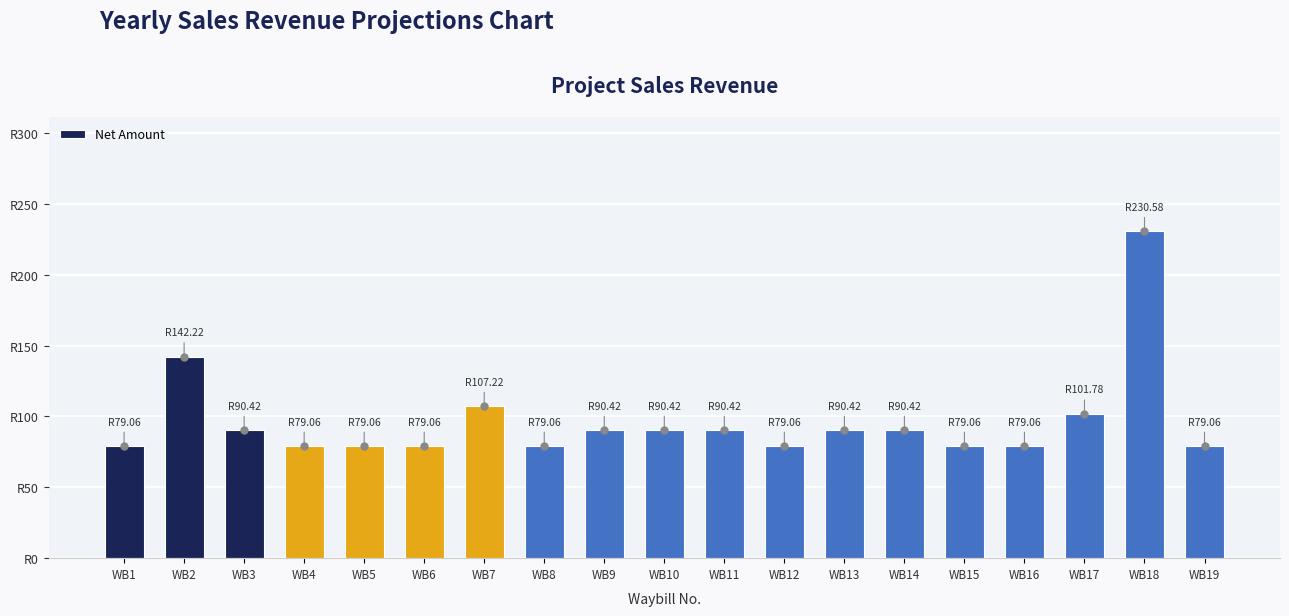

Does the chart contain any negative values?

No